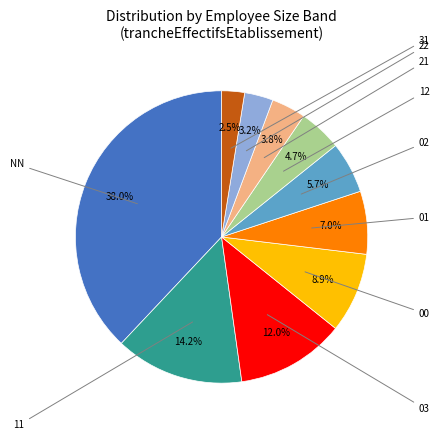

Is there a majority slice in this chart?

No